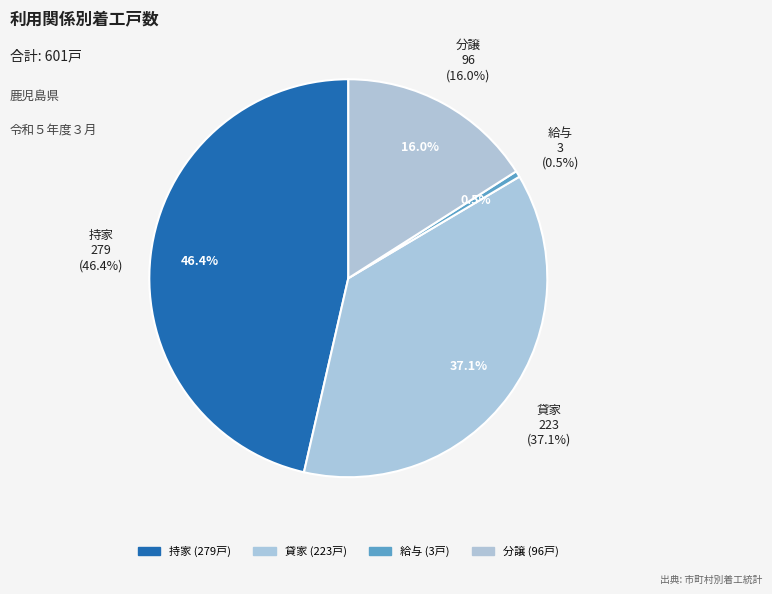

To the nearest percent, what is the average slice percentage?

25%